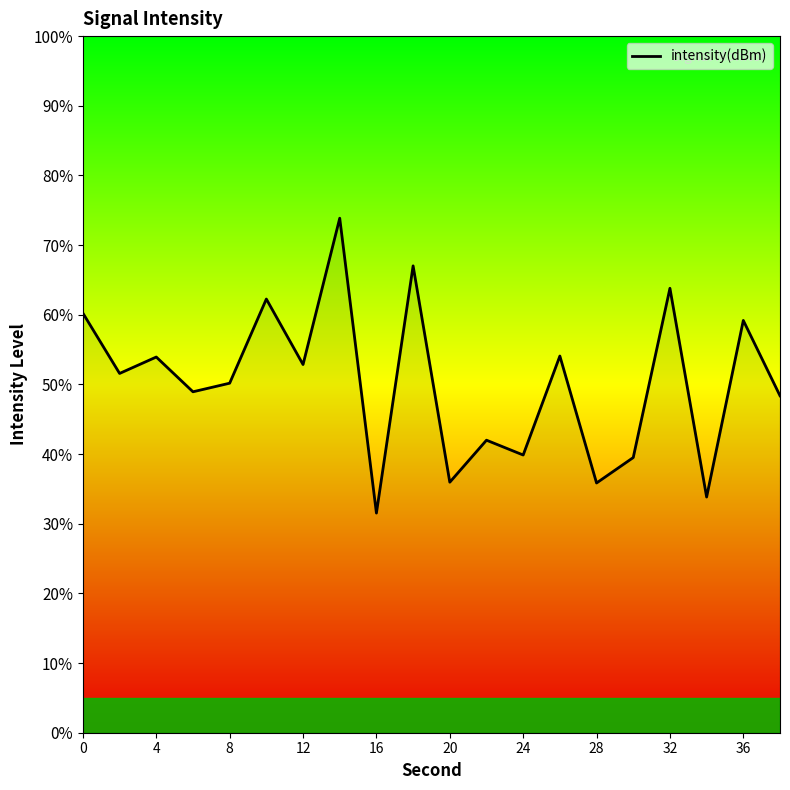

Is this an area chart (filled region under the line)?

No